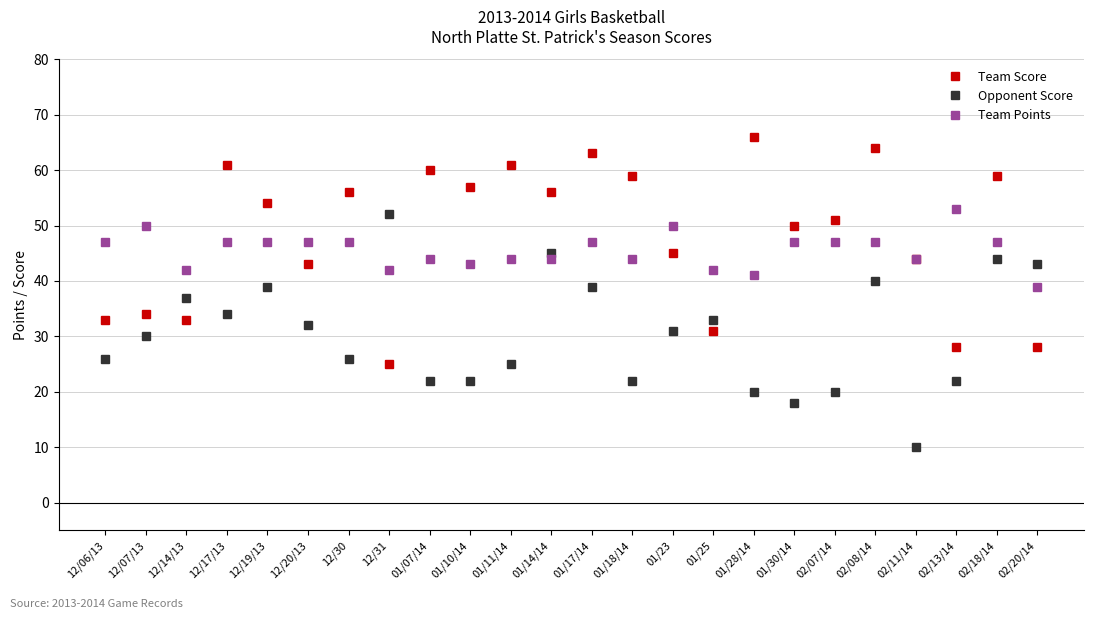

In Team Score, how many points are lower than both neighbors (excluding endpoints)?

8